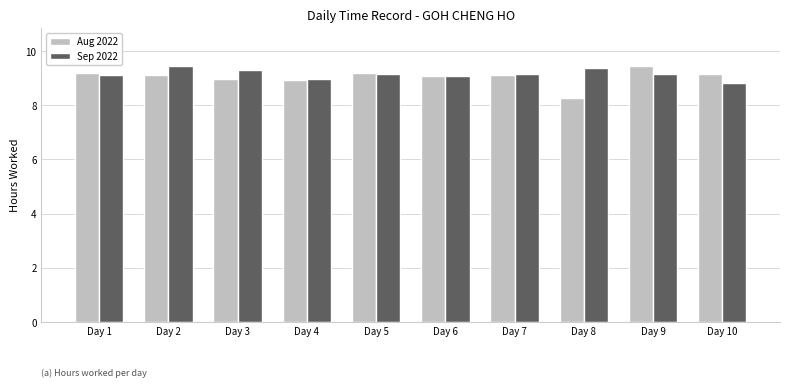

What is the sum of the Sep 2022 values at Day 3 and Day 7?

18.5